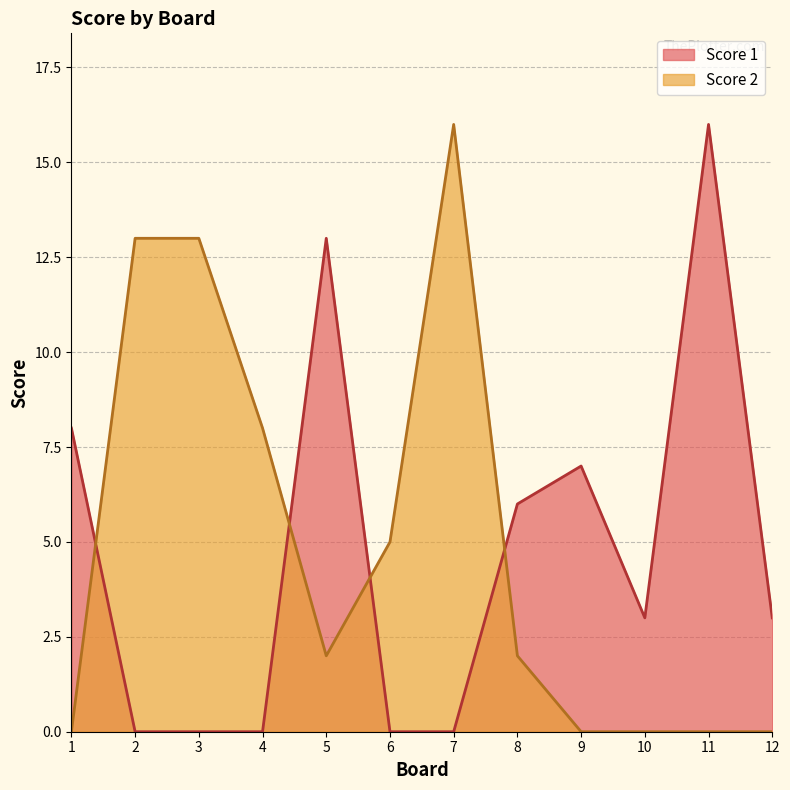

What are all the series names shown in the legend?

Score 1, Score 2